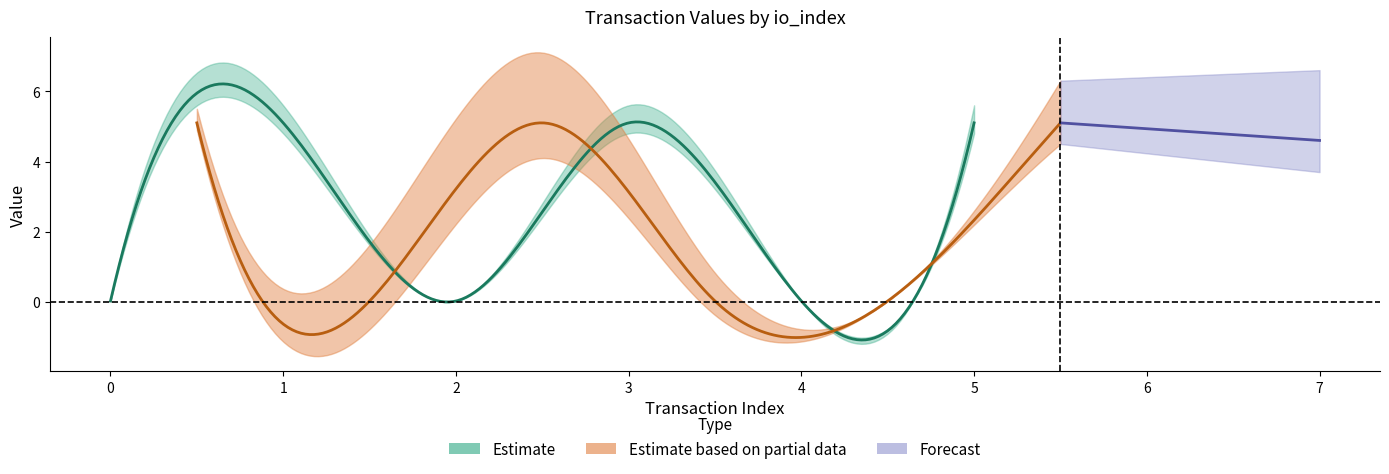

True or false: io_index_regular has a value of -2.1 at Ticket_4.

False